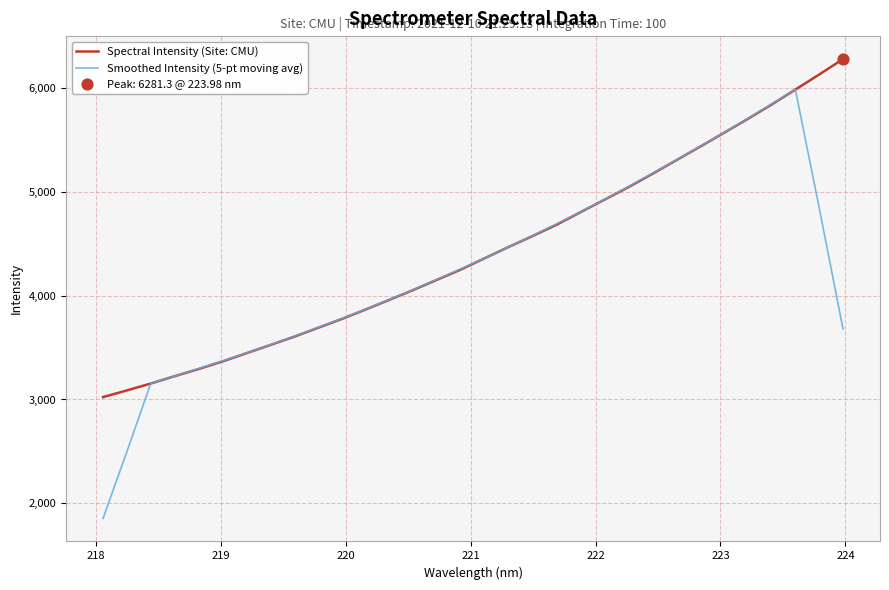

Which series has the widest spread of values?

Smoothed Intensity (5-pt moving avg)